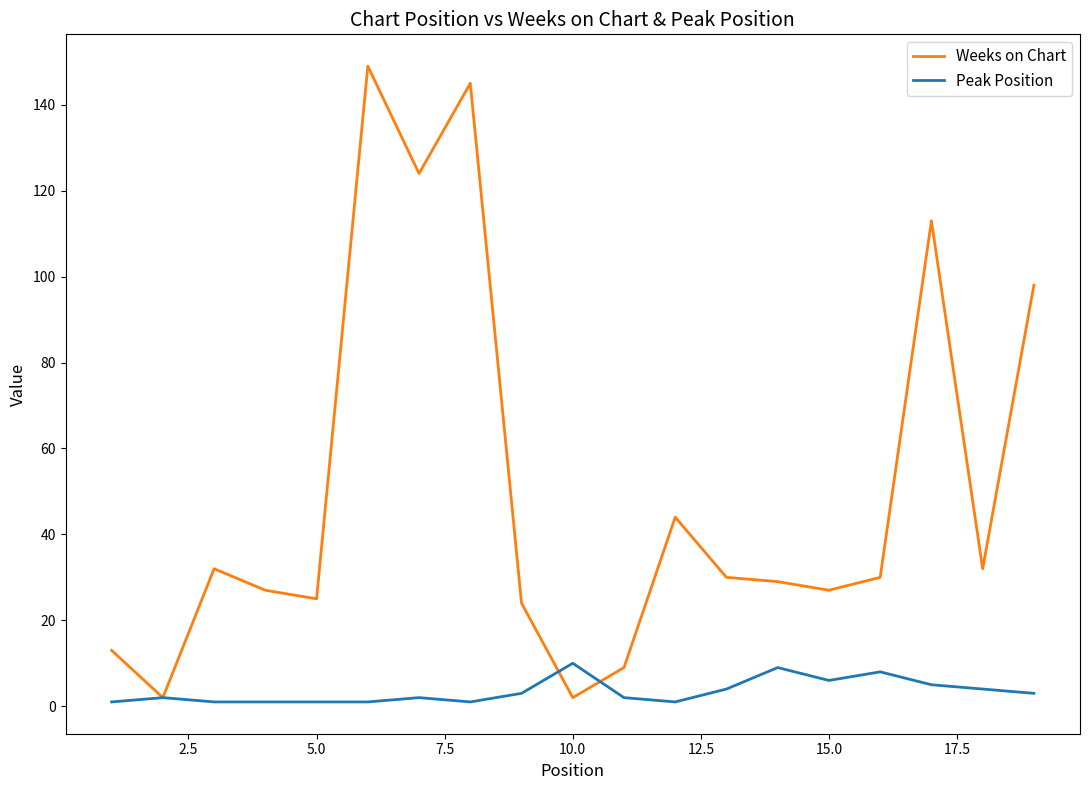

Which series has the widest spread of values?

Weeks on Chart